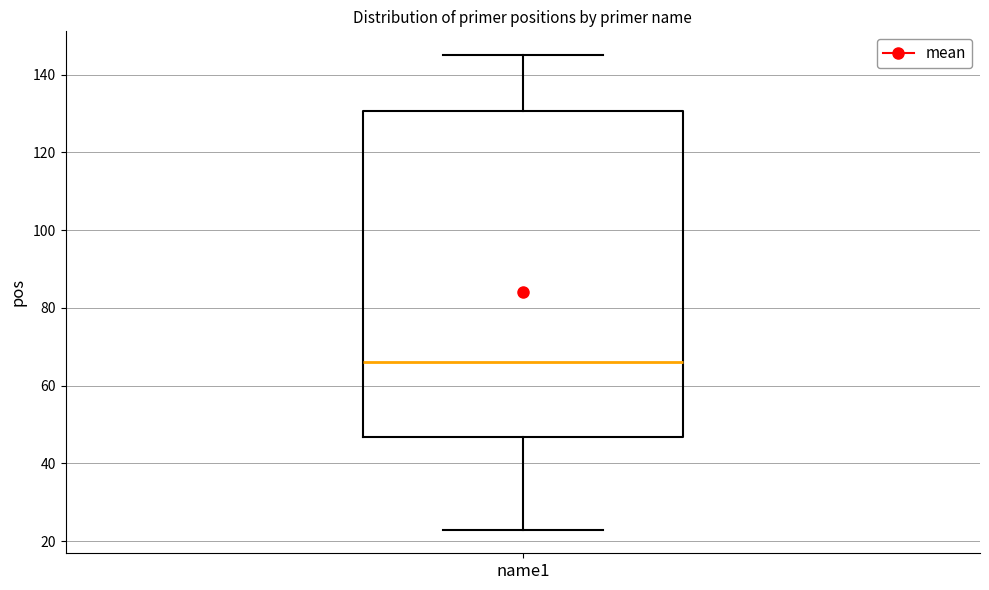

Where does the lower whisker of the box for name1 end on the y-axis? The values are not printed on the chart, so give them approximately, as read against the axis.

24